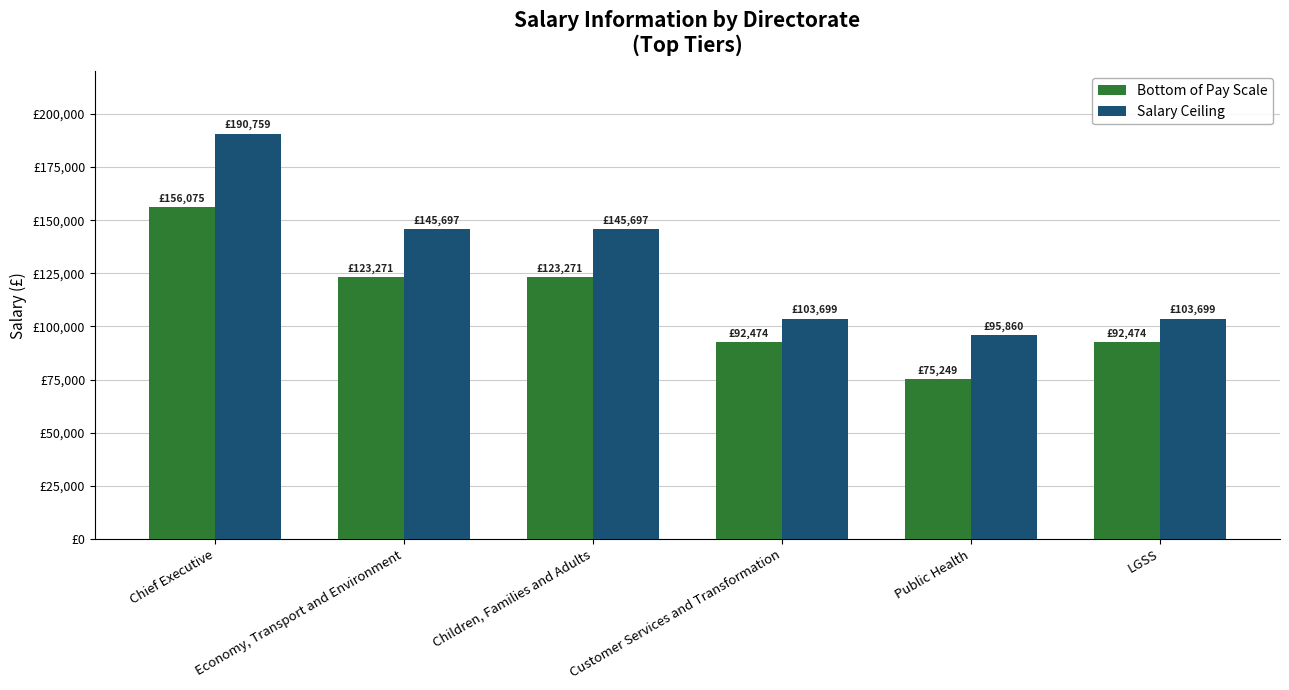

At which label does Bottom of Pay Scale reach its minimum?

Public Health